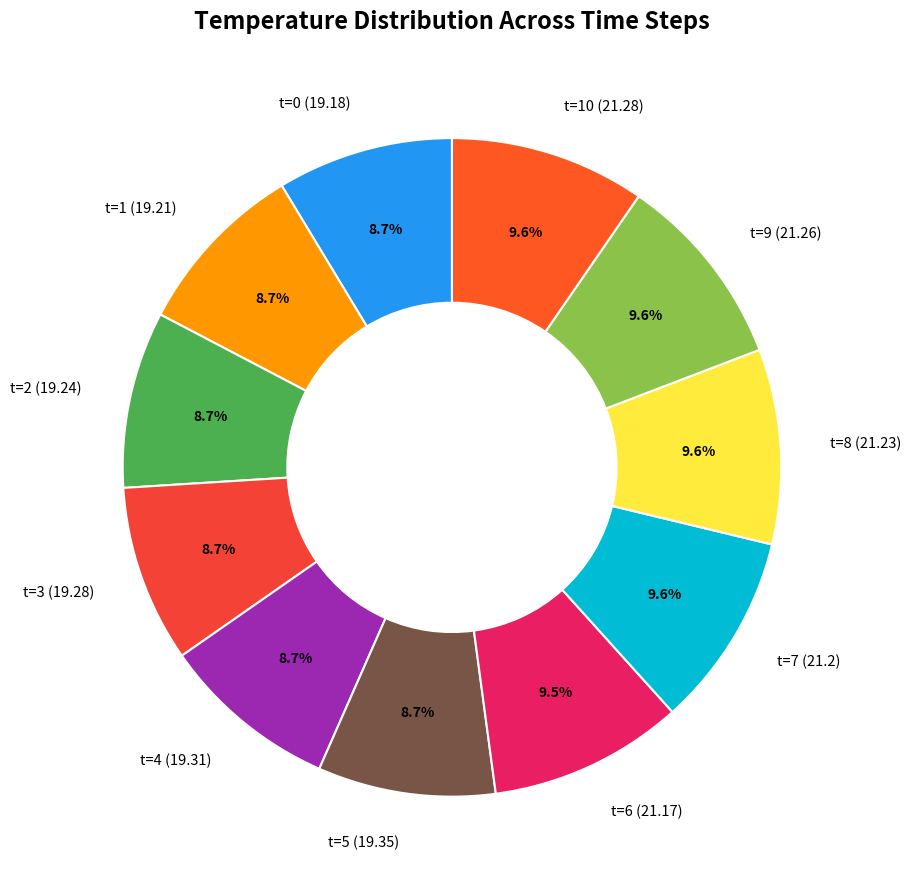

Which slice is the largest?

10